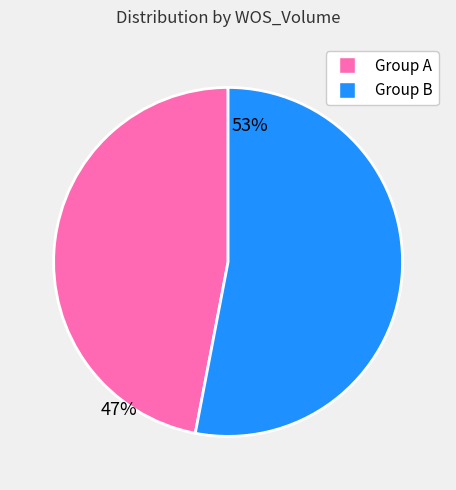

Is there any slice that represents more than half of the pie?

Yes